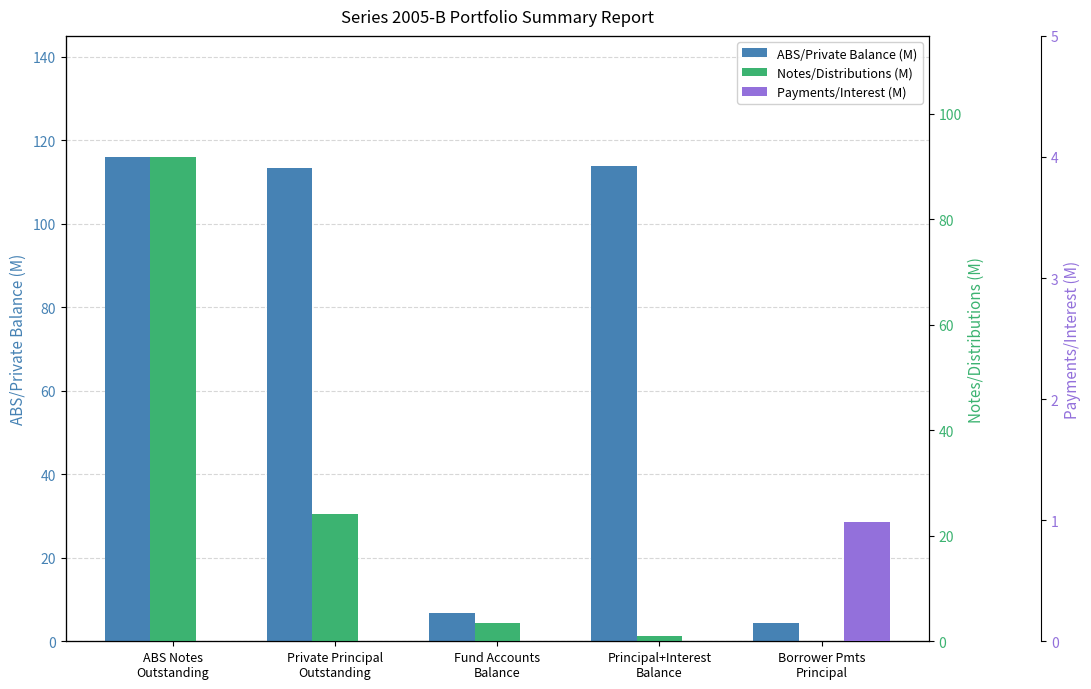

Is it true that ABS/Private Balance (M) equals 3.0 at Fund Accounts
Balance?

False